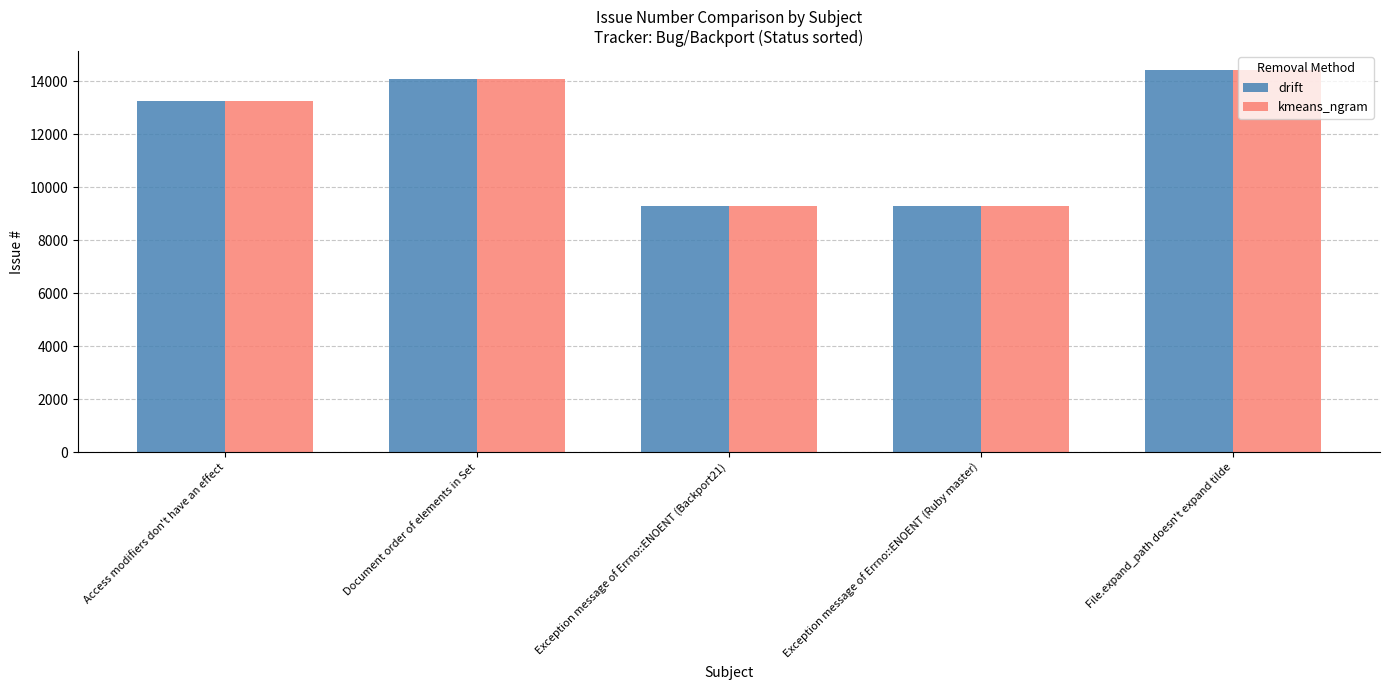

Which category has the highest value in the drift series?

File.expand_path doesn't expand tilde